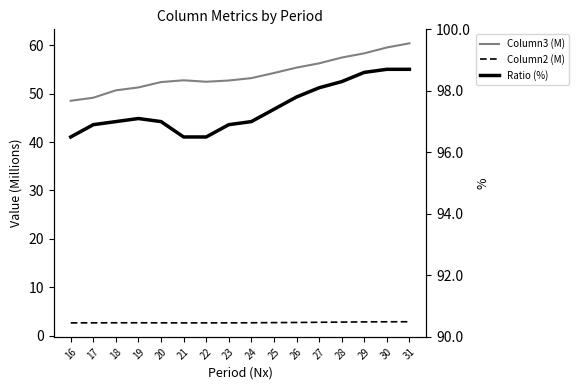

True or false: Ratio (%) and Column2 (M) intersect in this chart.

False